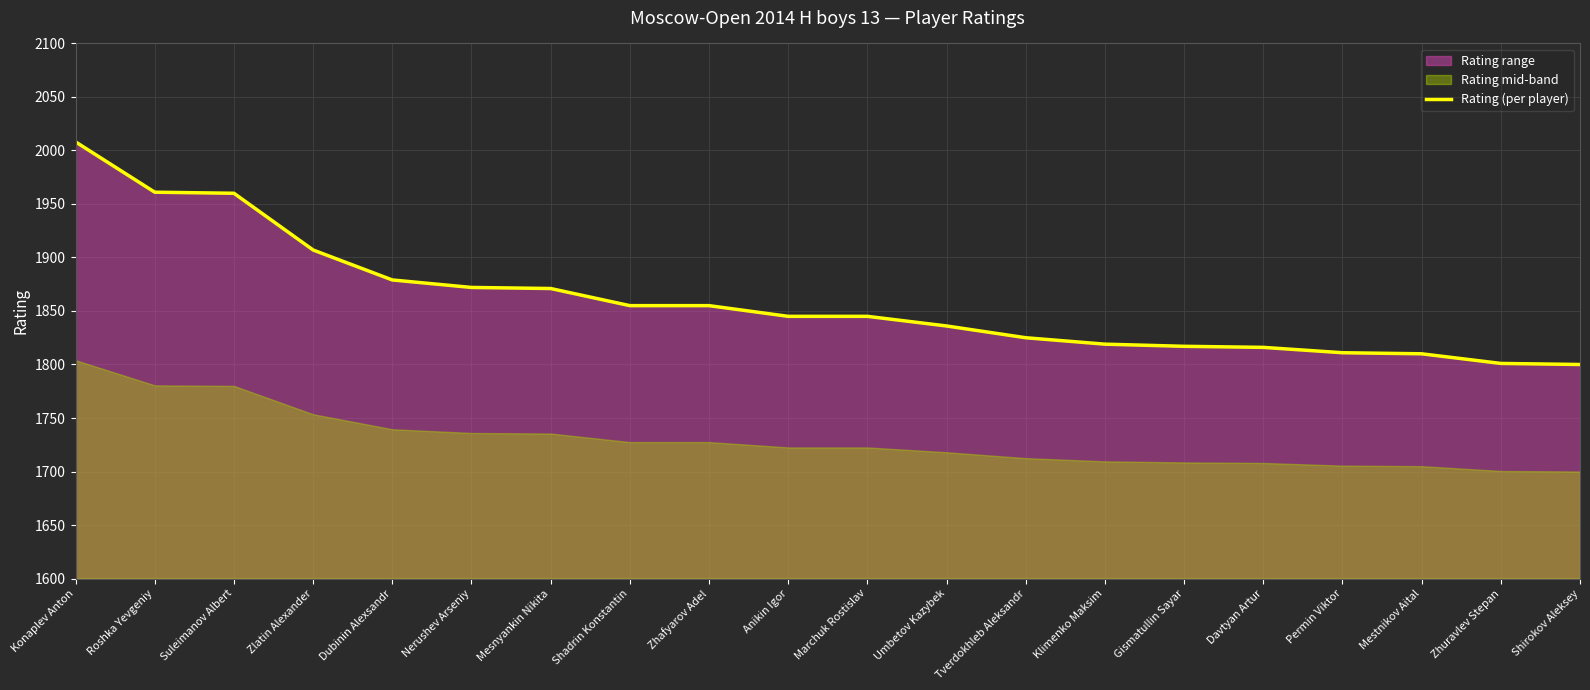

List the labels in order of value, smallest first.

Shirokov Aleksey, Zhuravlev Stepan, Mestnikov Aital, Permin Viktor, Davtyan Artur, Gismatullin Sayar, Klimenko Maksim, Tverdokhleb Aleksandr, Umbetov Kazybek, Anikin Igor, Marchuk Rostislav, Shadrin Konstantin, Zhafyarov Adel, Mesnyankin Nikita, Nerushev Arseniy, Dubinin Alexsandr, Zlatin Alexander, Suleimanov Albert, Roshka Yevgeniy, Konaplev Anton